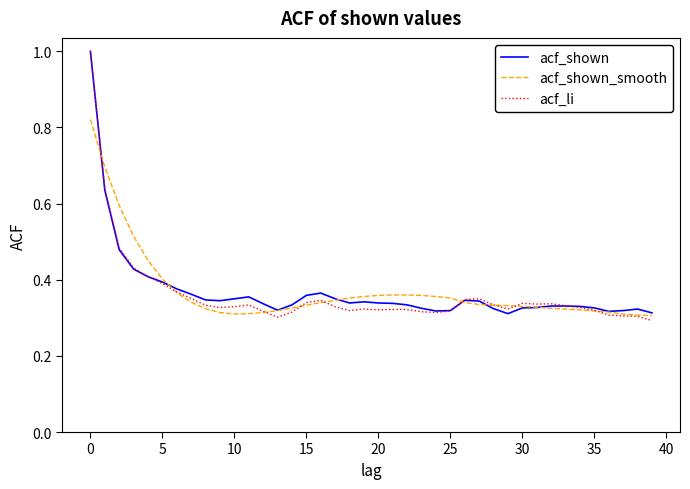

In acf_shown, how many points are lower than both neighbors (excluding endpoints)?

6